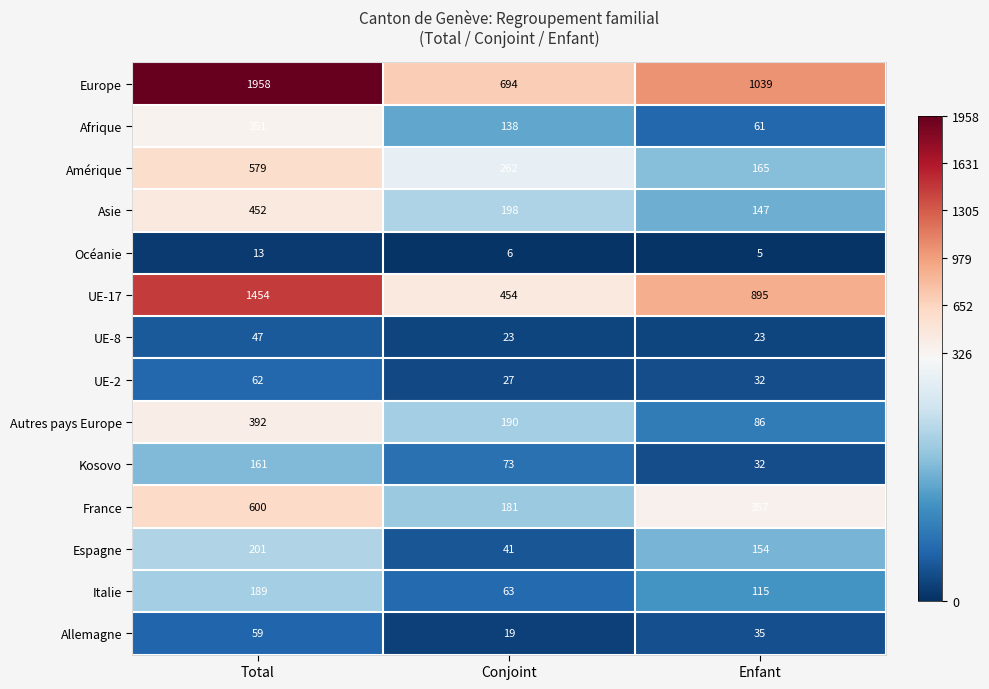

What is the difference between the maximum and minimum values in the Océanie series?

8